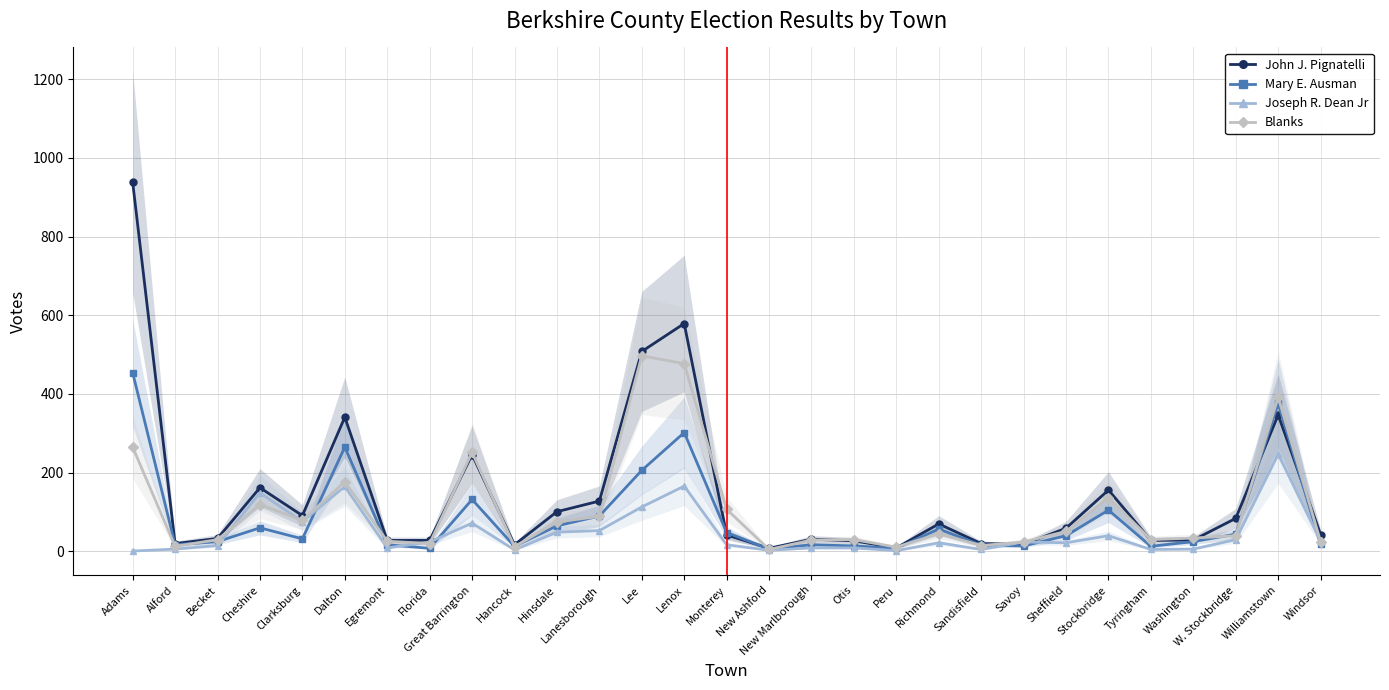

Count the number of categories in the chart.

29